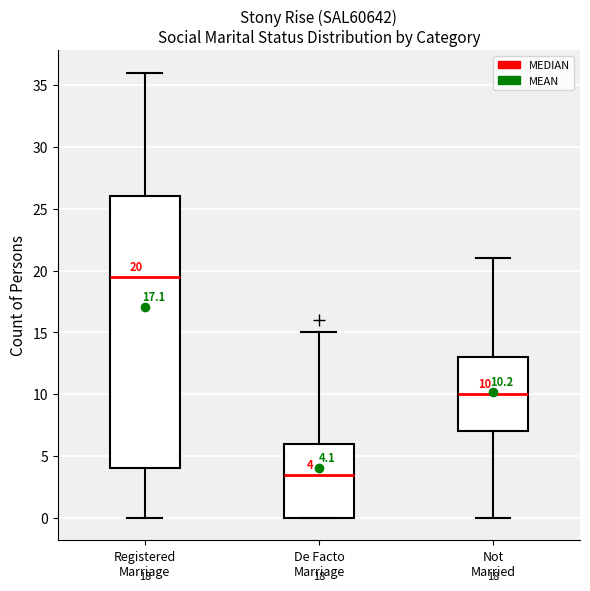

Which box has the highest median line?

Registered Marriage